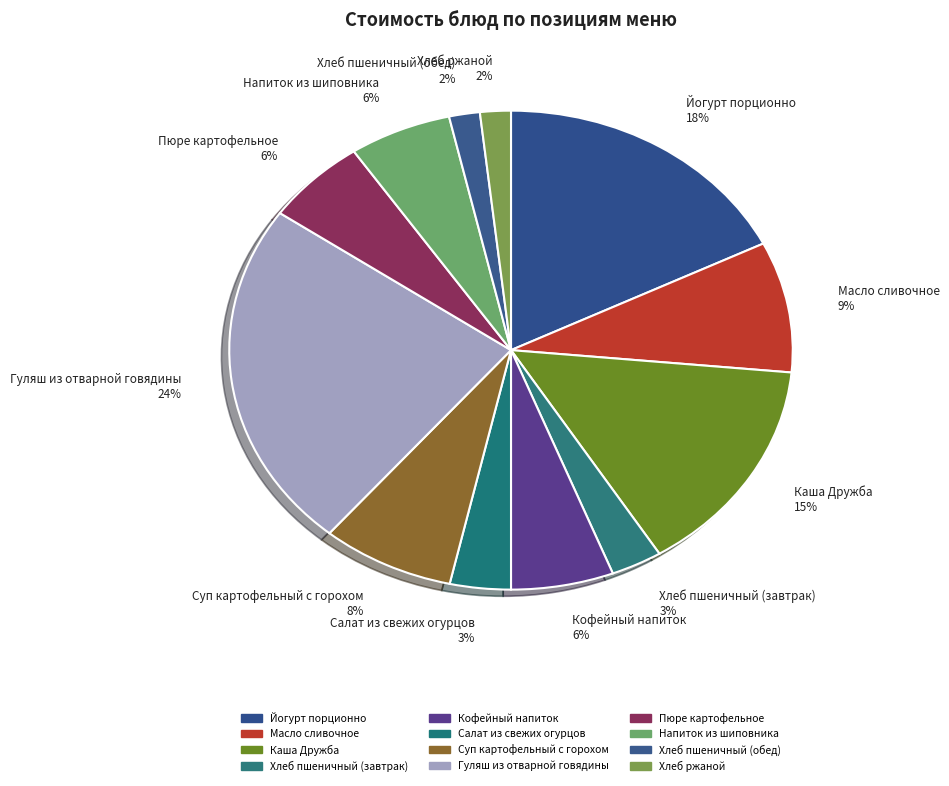

Does Хлеб пшеничный (завтрак) represent more than half of the total?

No